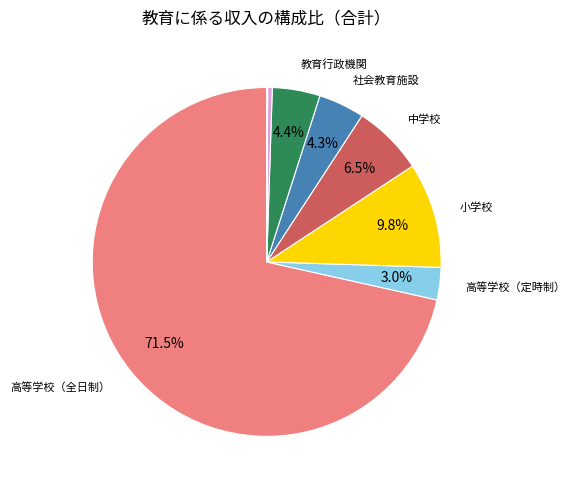

Is there any slice that represents more than half of the pie?

Yes